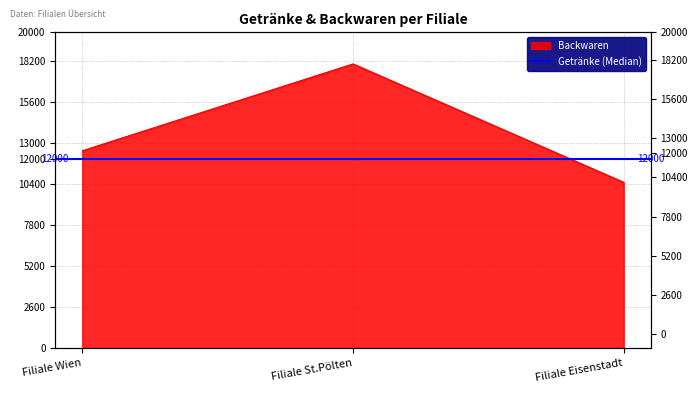

The value at Filiale Wien is 3132. True or false?

False